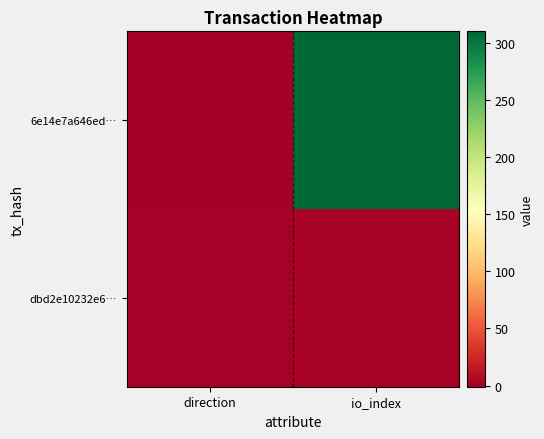

At which category is the sum across all series the highest?

io_index